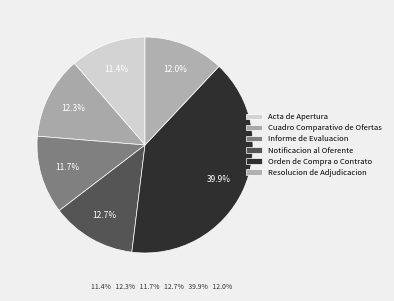

Does Orden de Compra o Contrato account for over 50% of the chart?

No